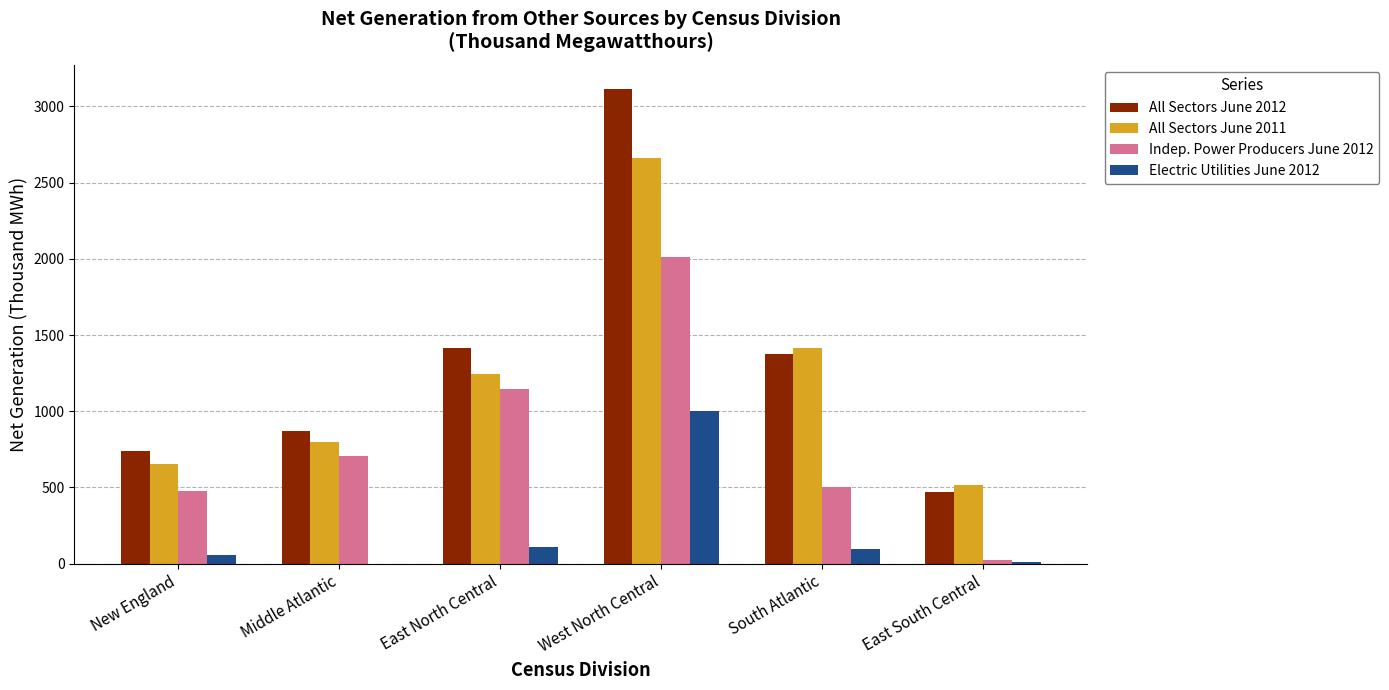

How many groups of bars are there?

6